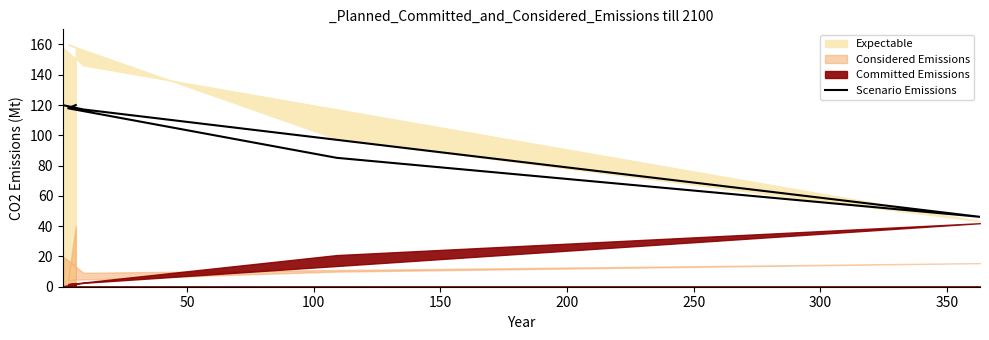

The value at 0 is 191.6. True or false?

False